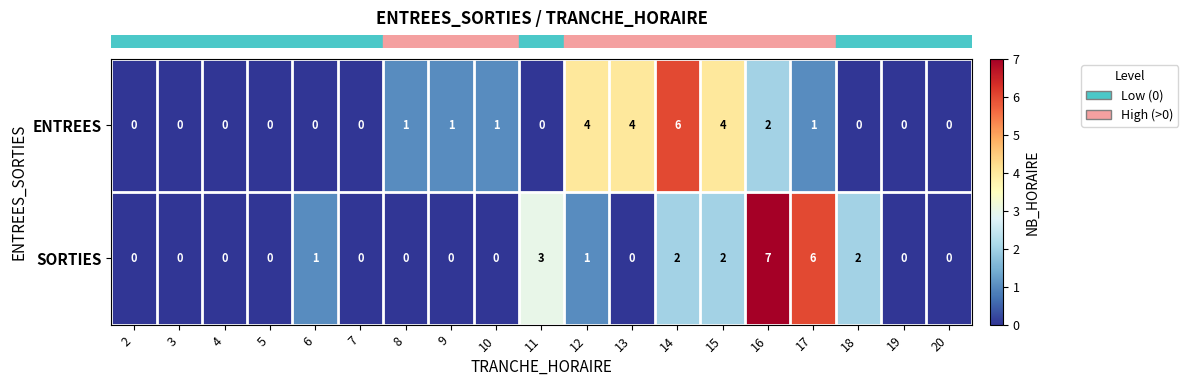

What is the maximum value shown in the chart?

7